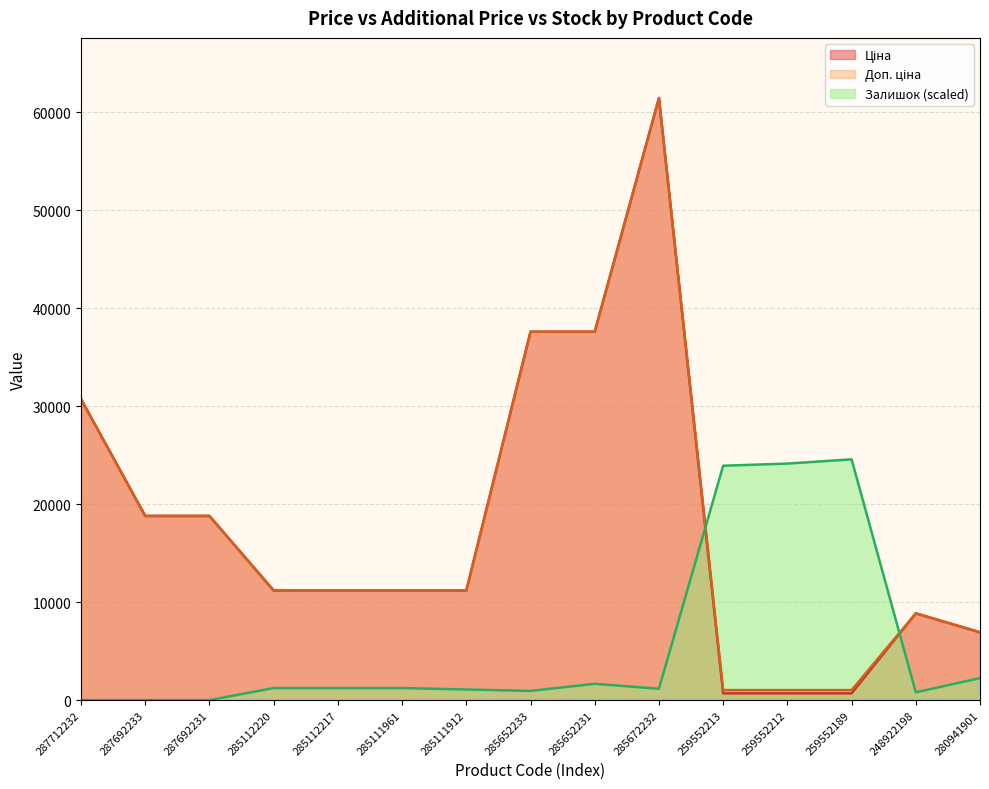

List the labels in order of Залишок value, smallest first.

287712232, 287692233, 287692231, 248922198, 285652233, 285111912, 285672232, 285112220, 285112217, 285111961, 285652231, 280941901, 259552213, 259552212, 259552189